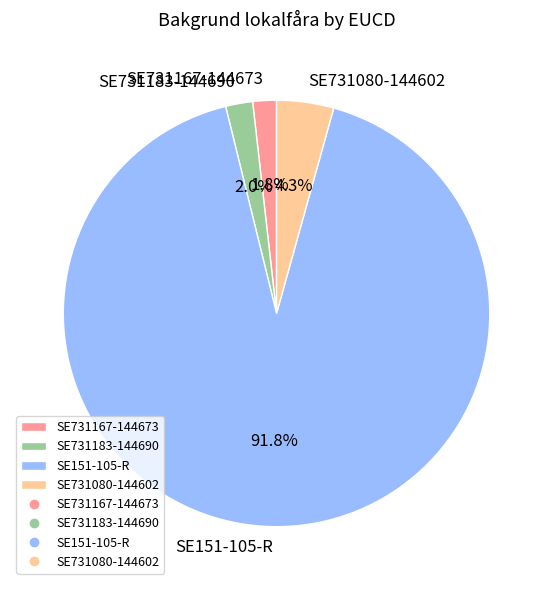

What portion of the pie excludes SE731167-144673?

98.2%